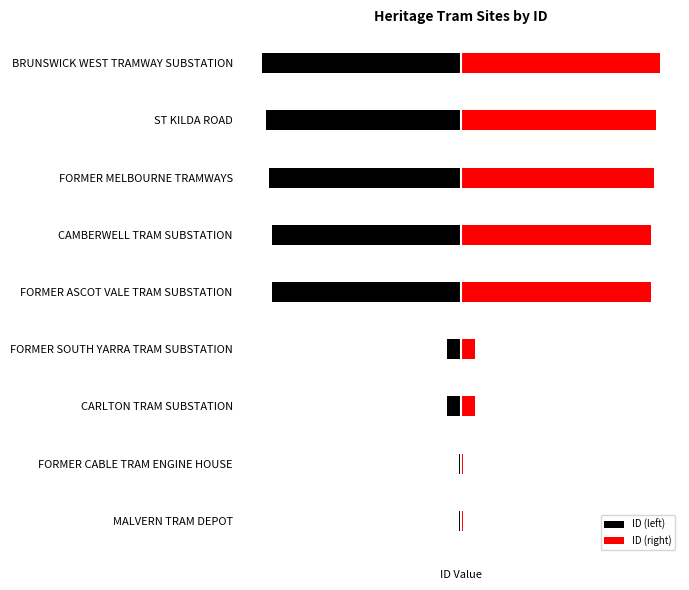

How many data points does each series have?

9